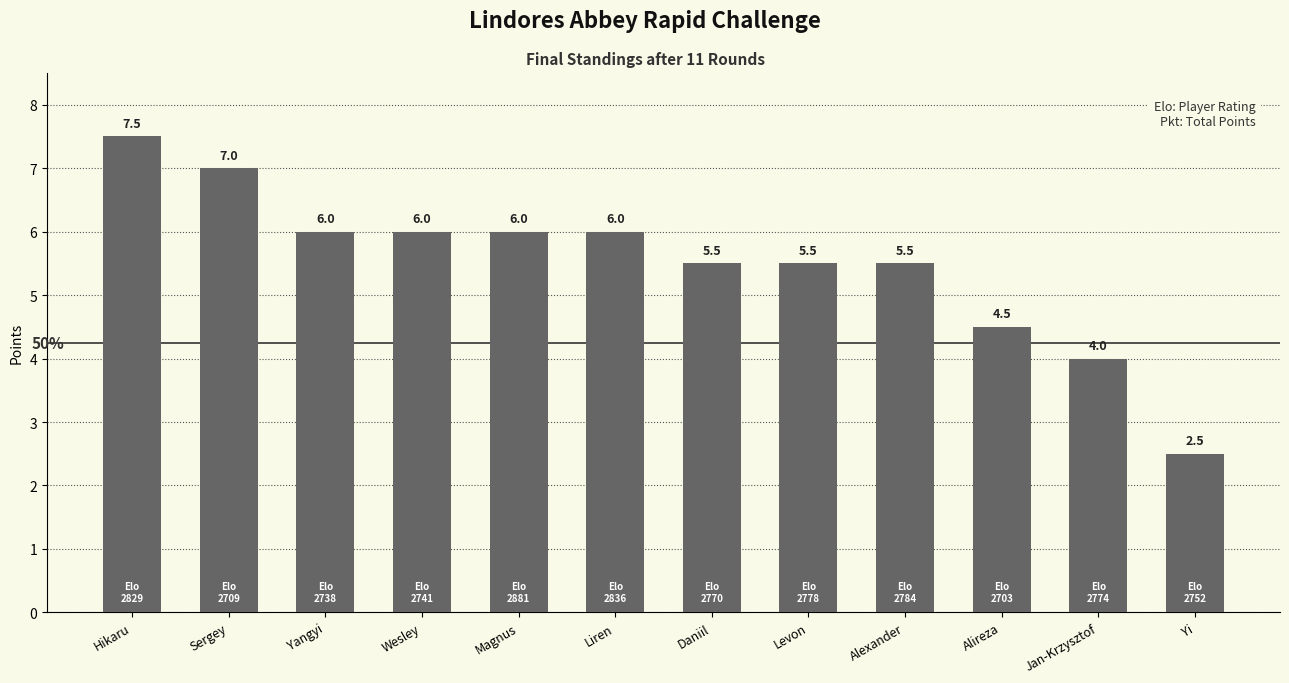

The value at Hikaru is 7.5. True or false?

True